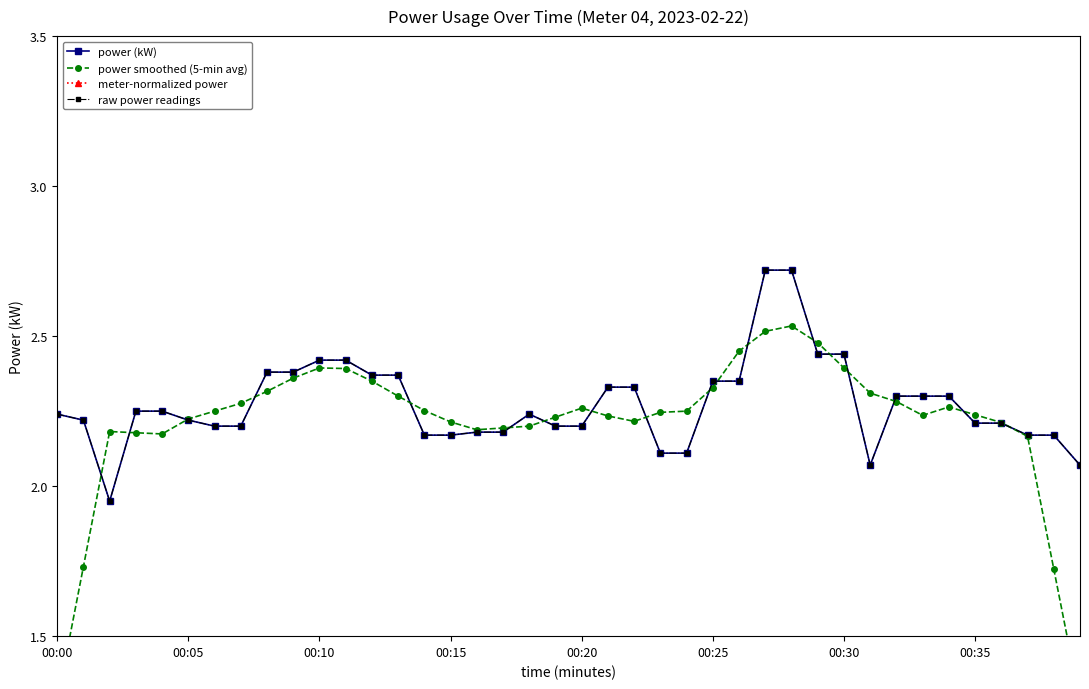

At which category does meter-normalized power reach its first local peak?

18